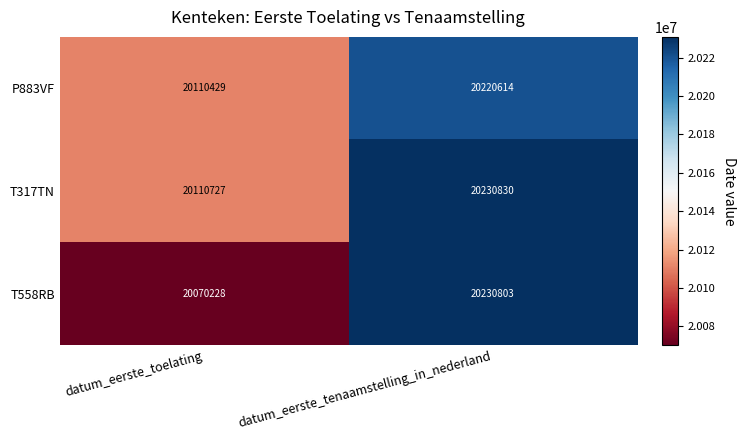

Which series has the largest total across all categories?

T317TN